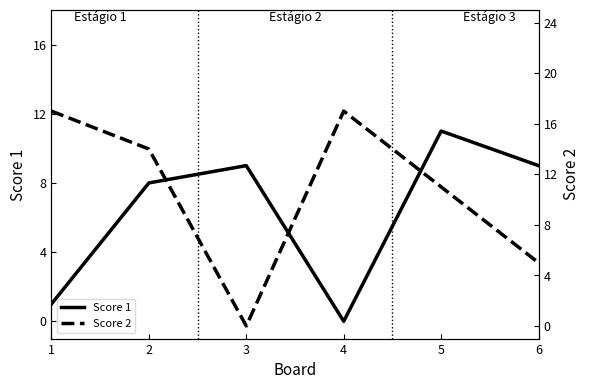

List the series in order of their overall mean, highest first.

Score 2, Score 1